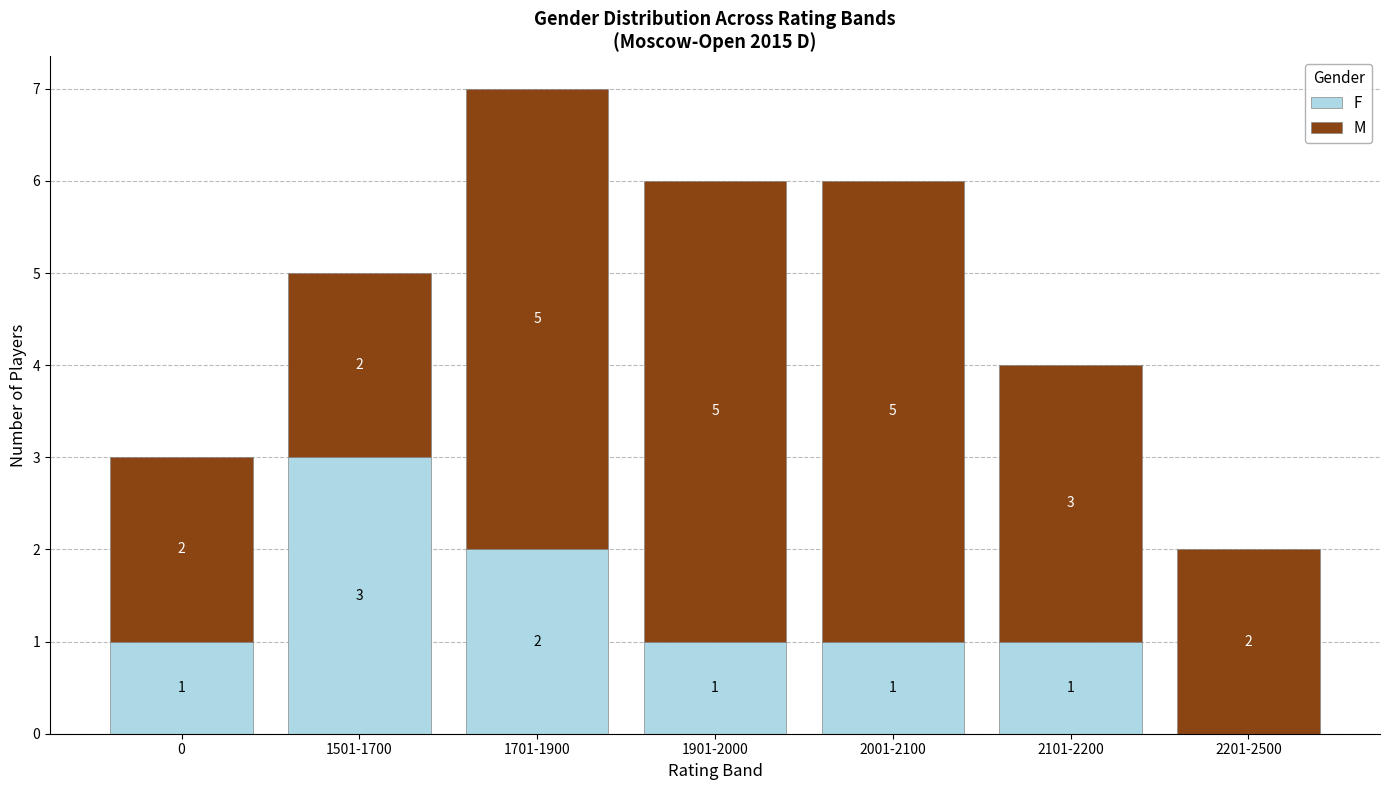

The F series shows 0 at 0. True or false?

False